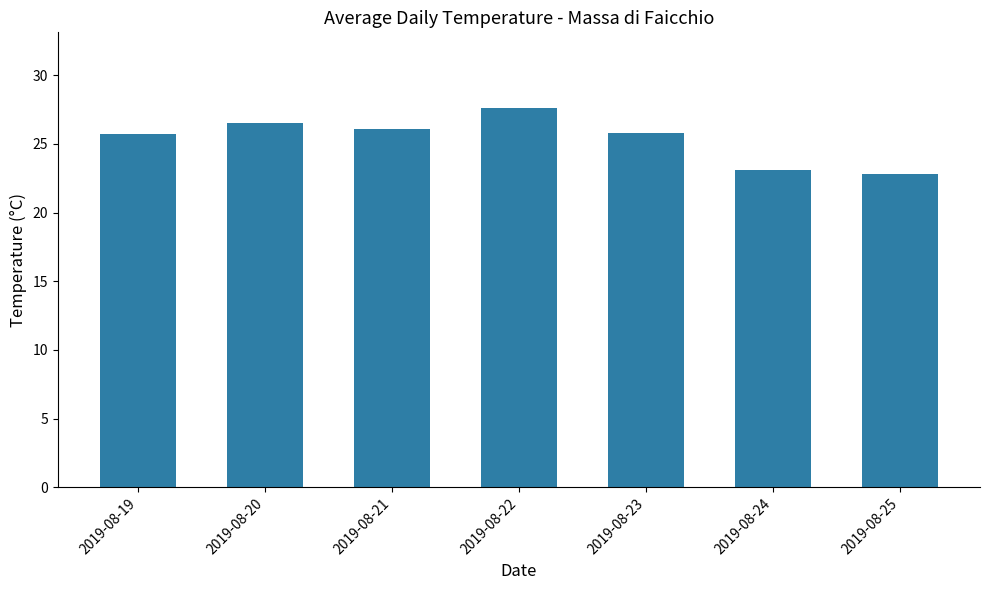

What is the maximum value shown in the chart?

27.6